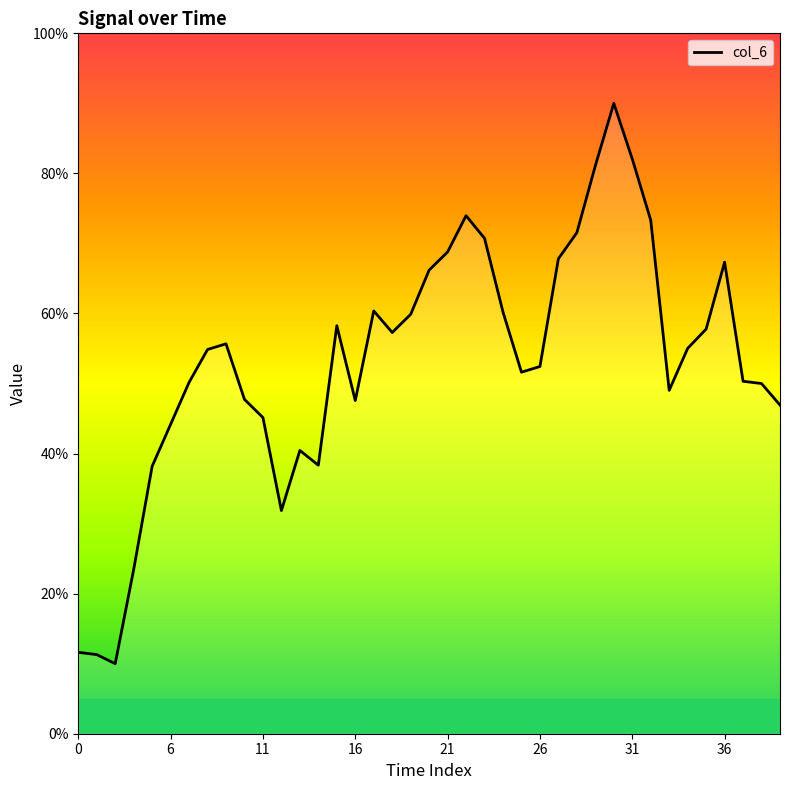

Does the chart have visible grid lines?

No